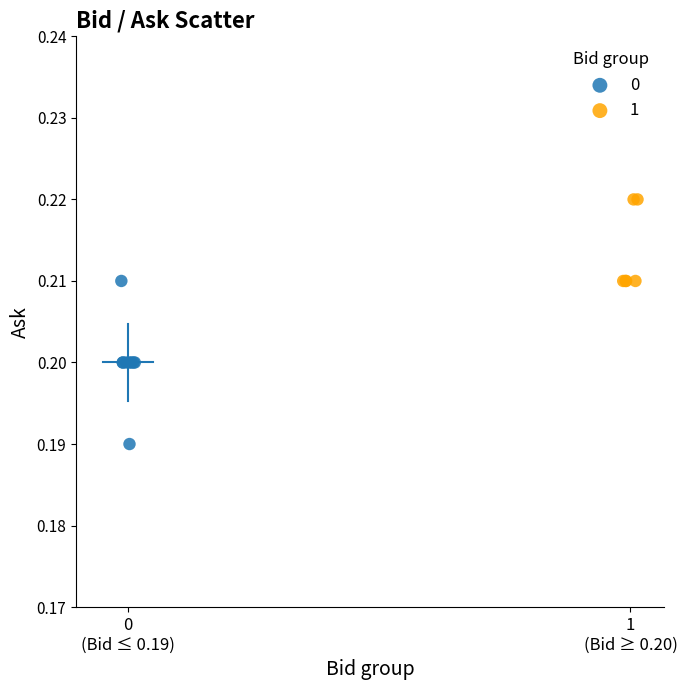

Which series has the largest Y range (max minus min)?

0